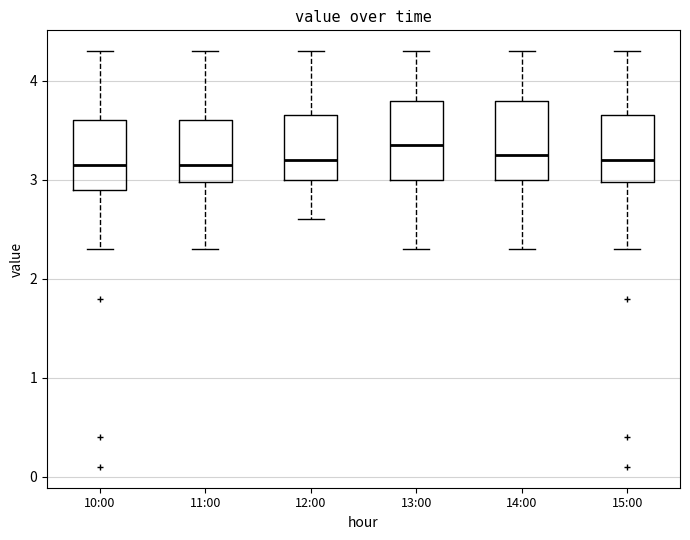

Reading left to right, read every box against the y-axis: the position of its median line, the range the box covers, and the ends of its whiskers. The values are not printed on the chart, so give them approximately, as read against the axis.

10:00: median 3.2, box 2.9 to 3.6, whiskers 2.3 to 4.3
11:00: median 3.2, box 3.0 to 3.6, whiskers 2.3 to 4.3
12:00: median 3.2, box 3.0 to 3.7, whiskers 2.6 to 4.3
13:00: median 3.4, box 3.0 to 3.8, whiskers 2.3 to 4.3
14:00: median 3.3, box 3.0 to 3.8, whiskers 2.3 to 4.3
15:00: median 3.2, box 3.0 to 3.7, whiskers 2.3 to 4.3